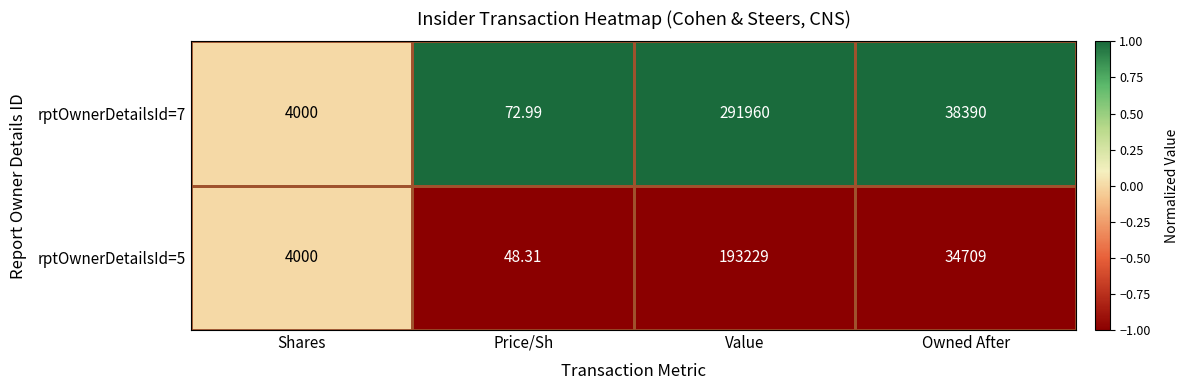

Which category has the lowest value in the rptOwnerDetailsId=5 series?

Price/Sh